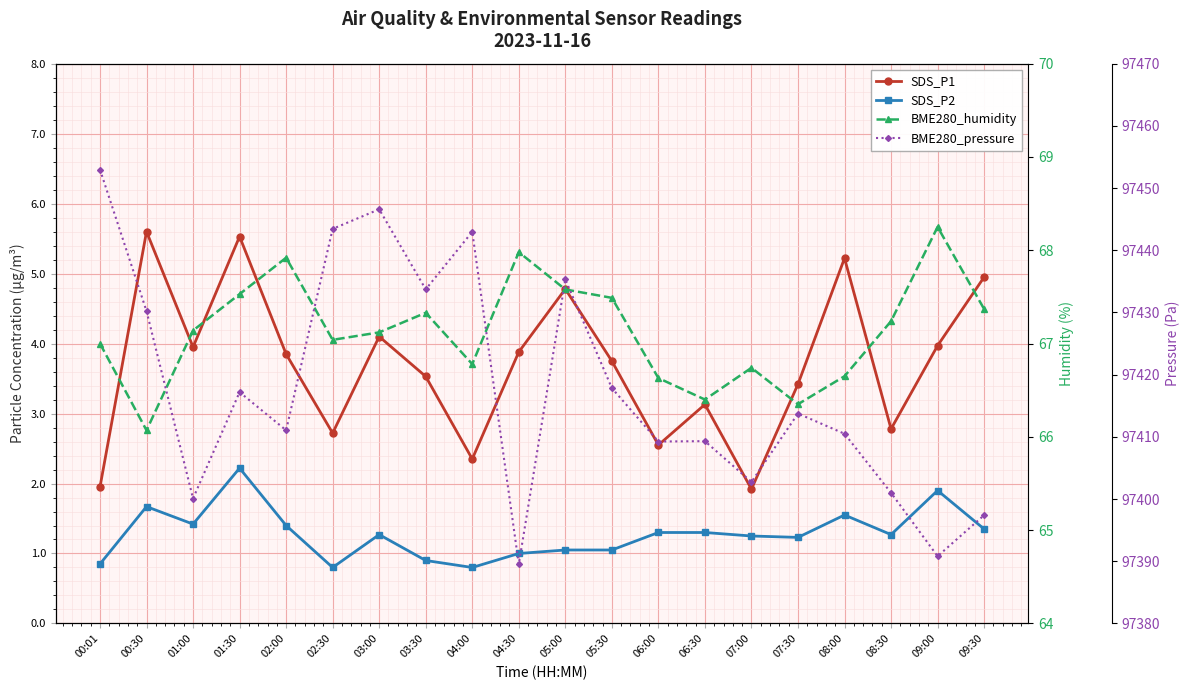

Rank the series at 08:00 from lowest to highest value.

SDS_P2, SDS_P1, BME280_humidity, BME280_pressure